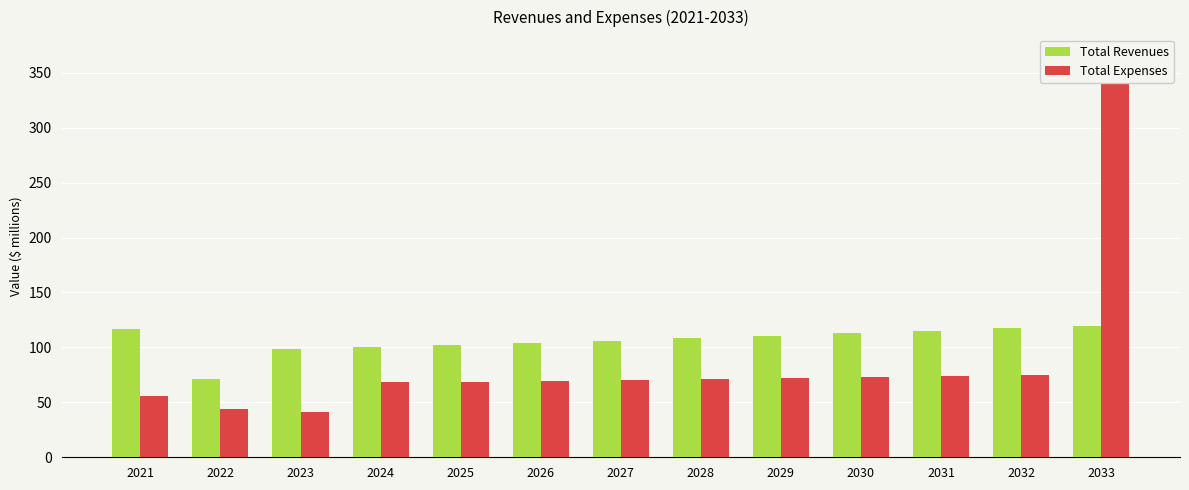

Rank the series by their maximum value, from lowest to highest.

Total Revenues, Total Expenses